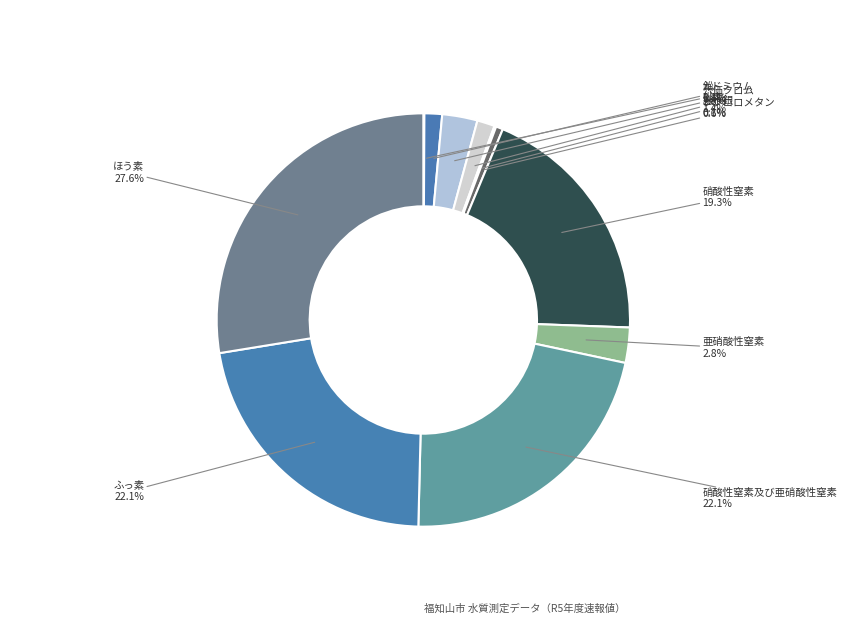

Which category has the biggest portion of the pie?

ほう素